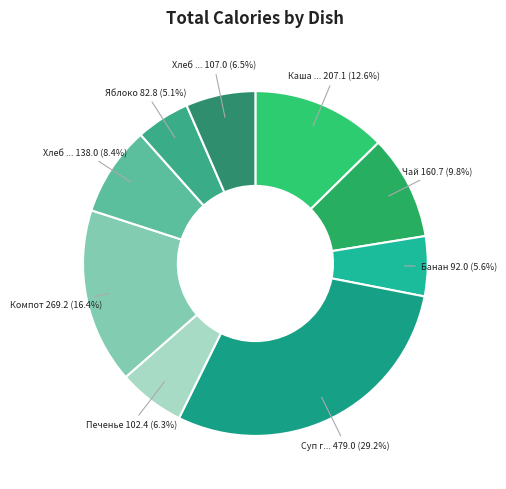

Rank the categories by value from lowest to highest.

Яблоко, Банан, Печенье, Хлеб ржаной, Хлеб пшеничный, Чай, Каша геркулесовая, Компот, Суп гороховый